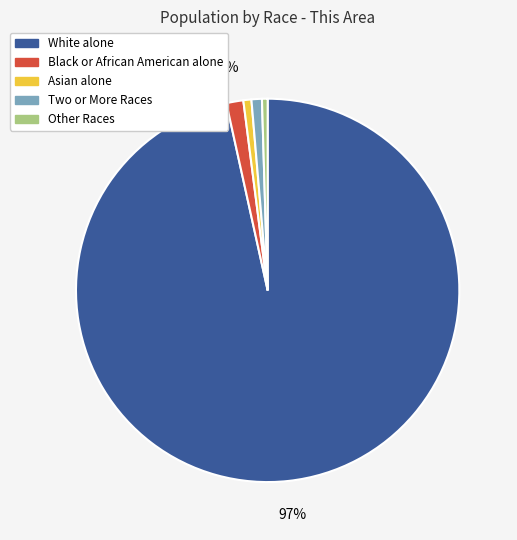

How many segments does this pie chart have?

5